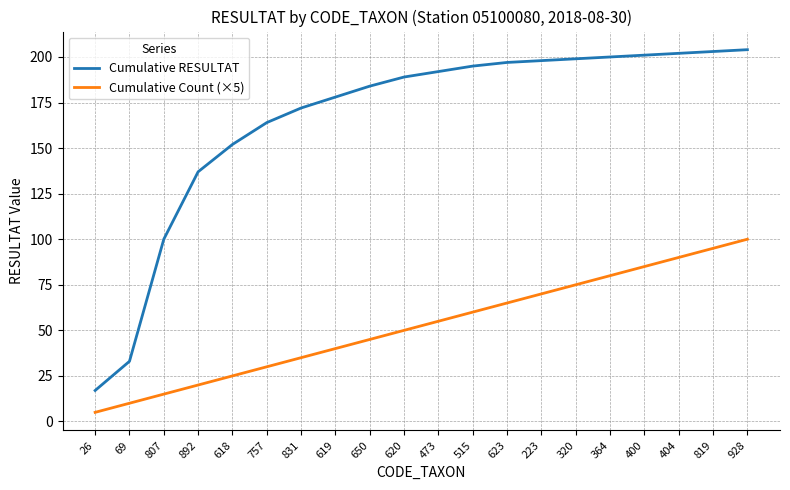

At which category is the sum across all series the highest?

928